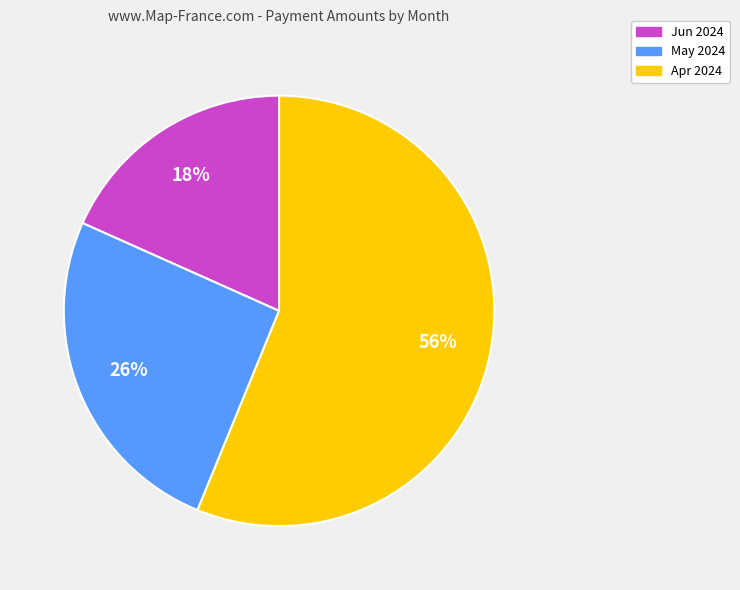

The Jun 2024 slice represents 18% of the pie. True or false?

True